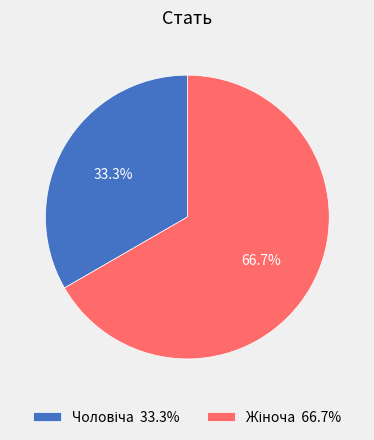

Does any single category account for the majority?

Yes